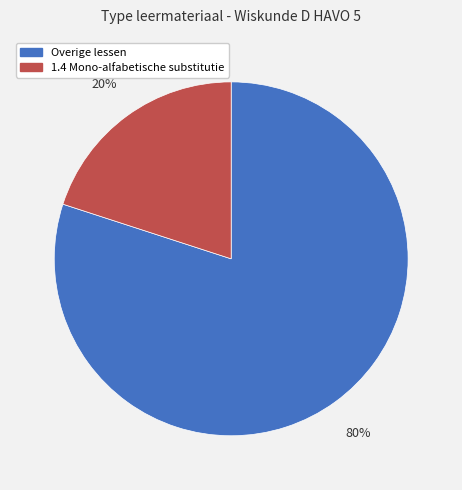

Which slice represents more than half of the pie?

Overige lessen